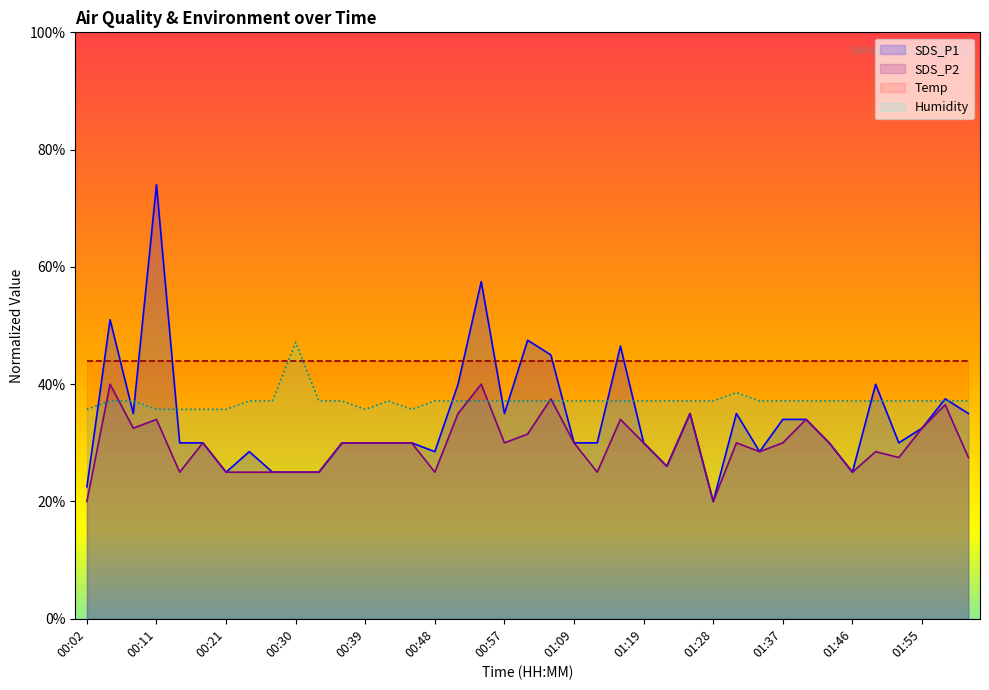

What is the sum of the SDS_P1 values at 01:00 and 01:03?

92.5